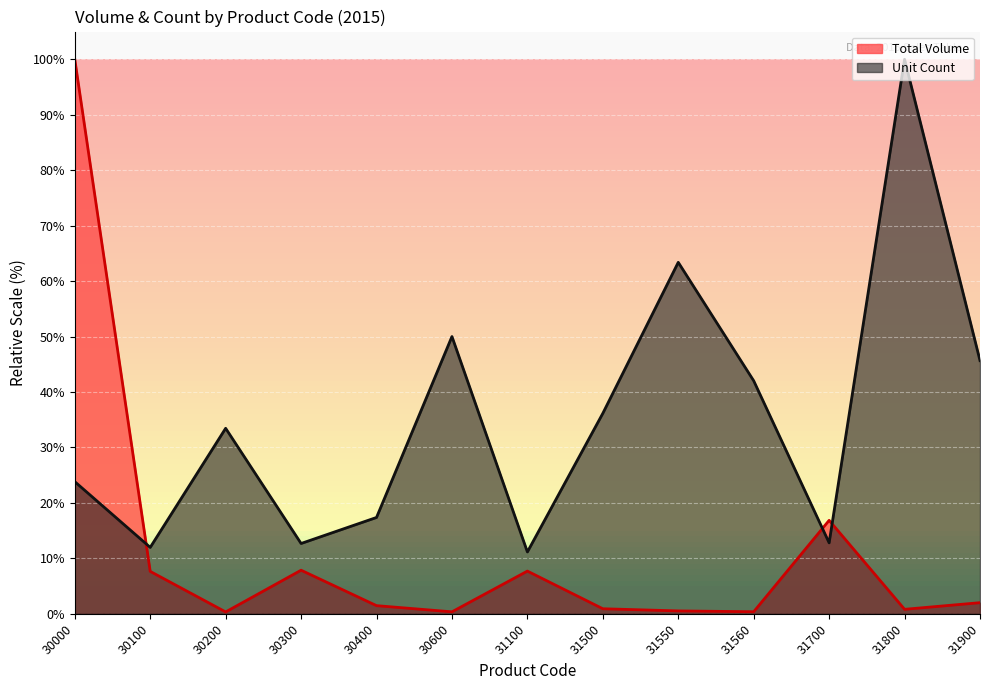

Reading right to left, extract all data points from this chart.

Total Volume: 2.0	0.8	16.8	0.4	0.5	0.9	7.7	0.4	1.5	7.9	0.3	7.6	100.0
Unit Count: 45.7	100.0	12.8	42.0	63.4	36.2	11.2	50.0	17.4	12.7	33.5	12.0	23.8